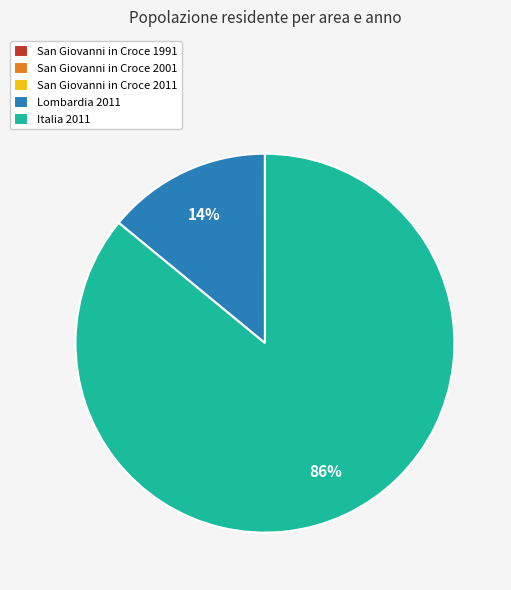

To the nearest percent, what is the difference between the largest and smallest slice percentages?

86%